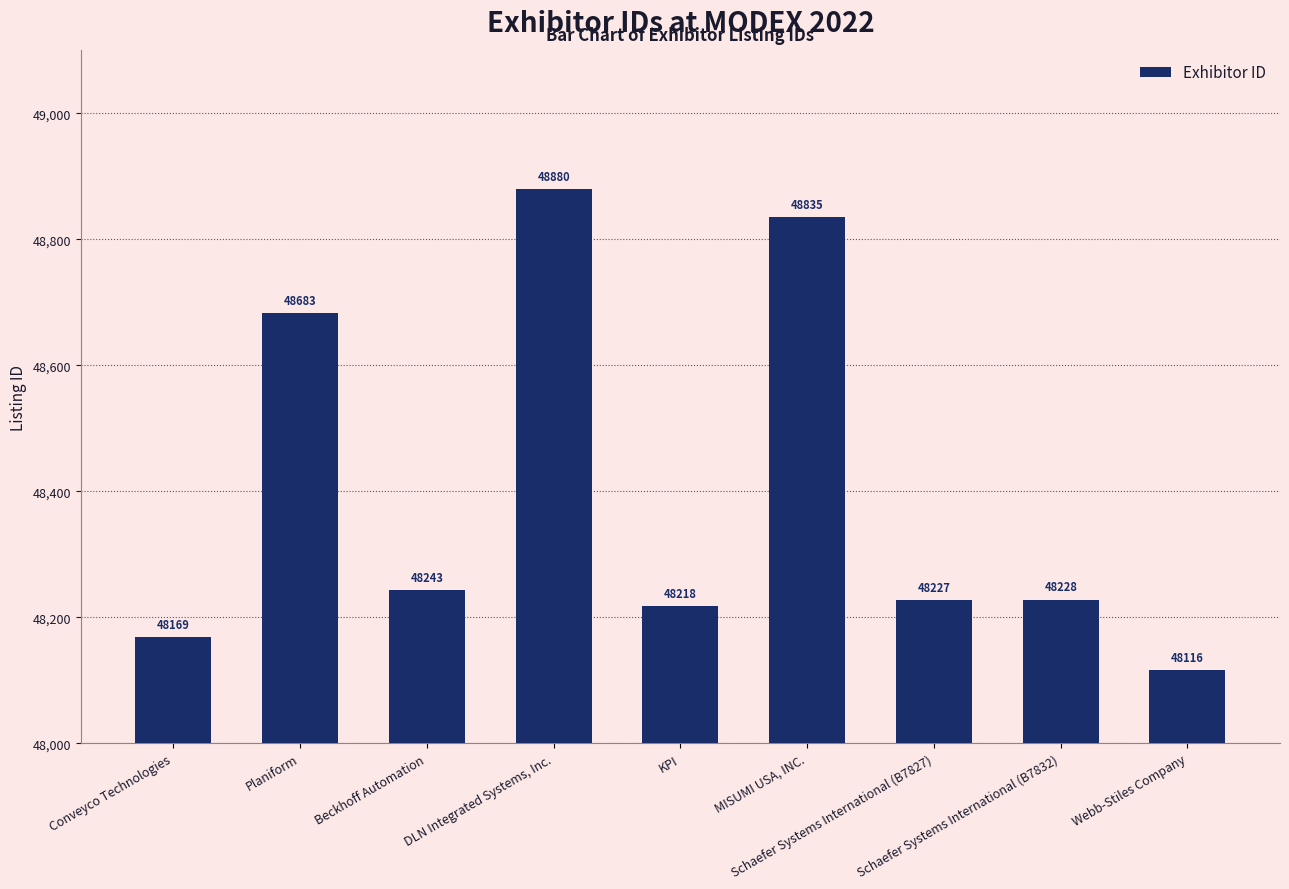

What value does the data have at Schaefer Systems International (B7827)?

48227